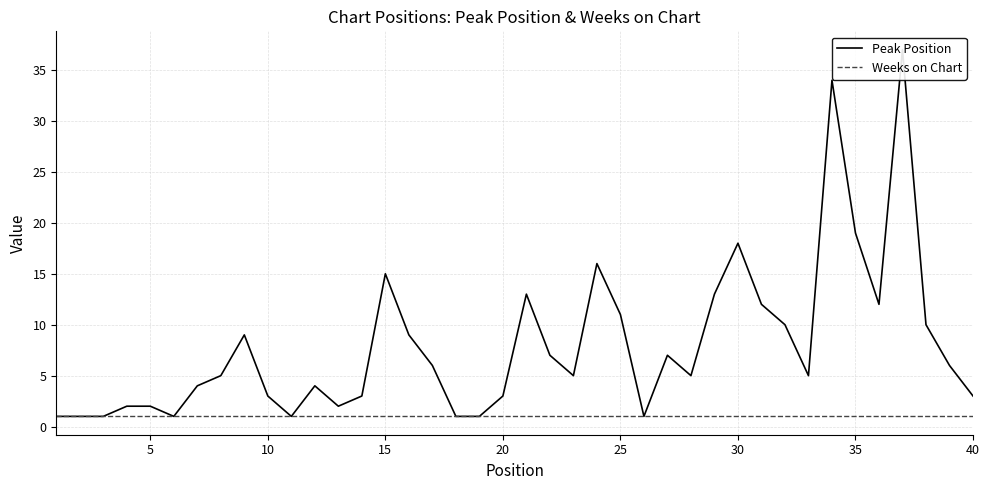

What is the sum of all Weeks on Chart values?

40